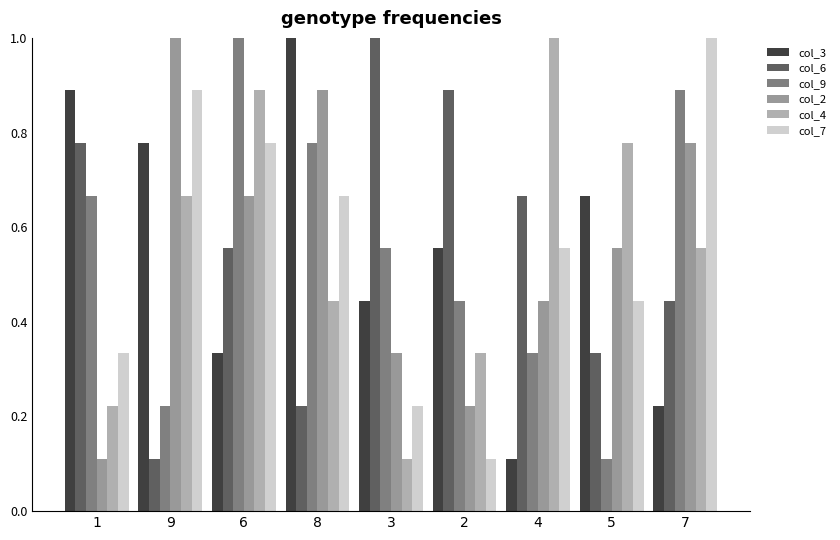

What are all the series names shown in the legend?

col_3, col_6, col_9, col_2, col_4, col_7